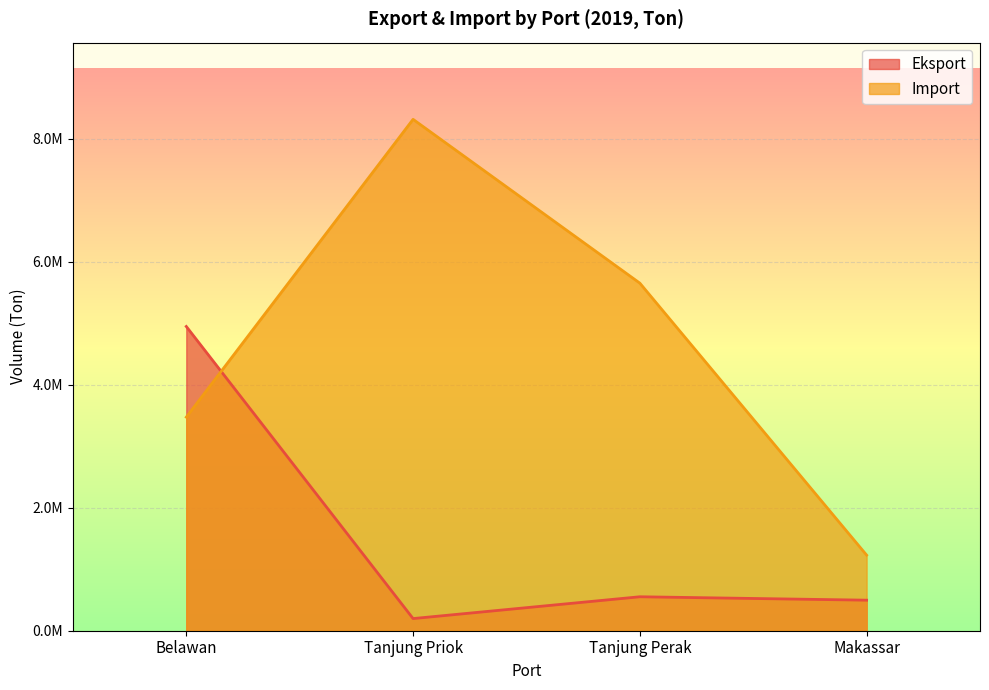

What value does the Import series have at Makassar, to the nearest 50?

1229100